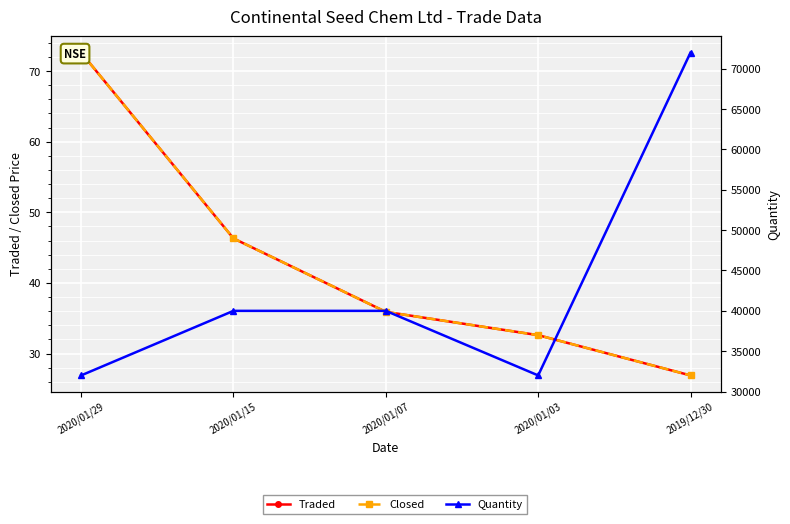

What is the label of the 3rd point from the right?

2020/01/07